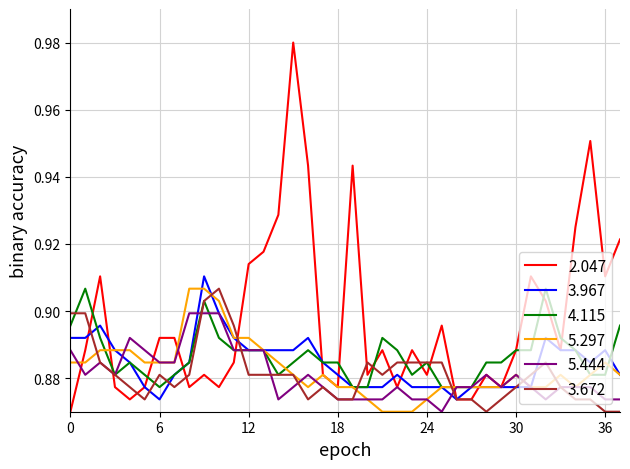

Which series has the largest range (max minus min)?

2.047